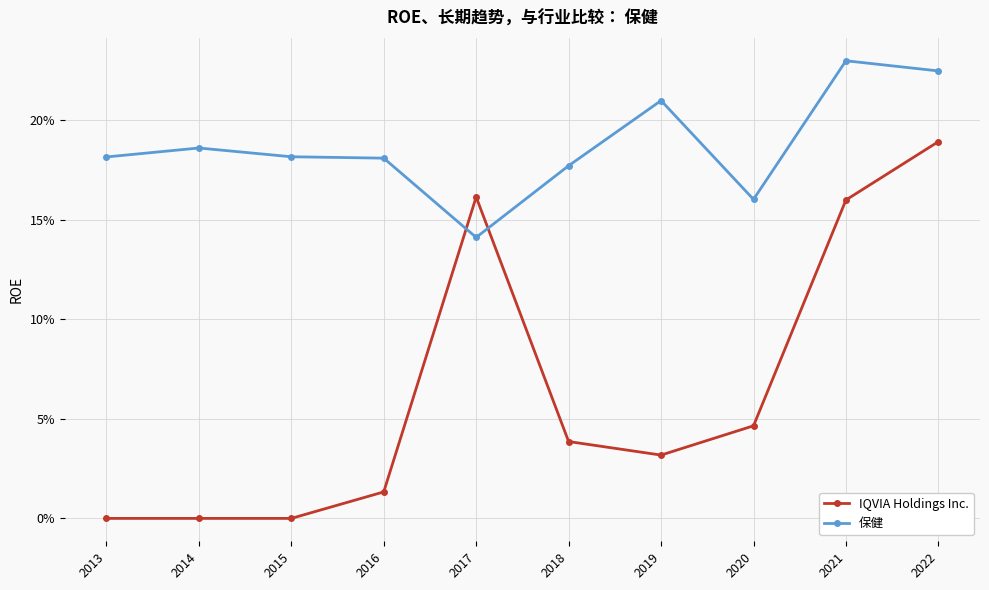

What are all the series names shown in the legend?

IQVIA Holdings Inc., 保健